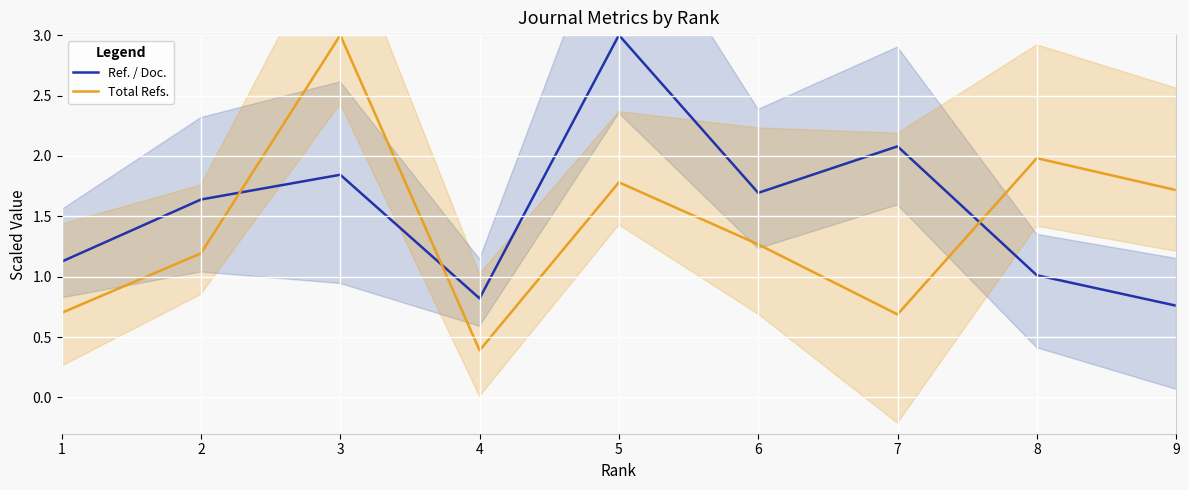

What are all the series names shown in the legend?

Ref. / Doc., Total Refs.